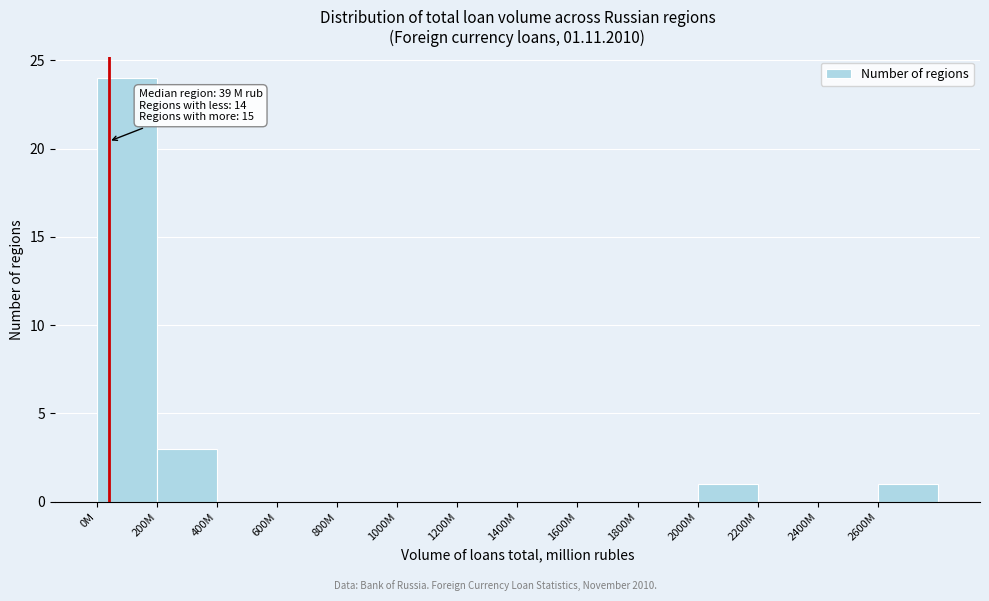

Reading right to left, what are all the values shown in this chart?

2600M=1	2400M=0	2200M=0	2000M=1	1800M=0	1600M=0	1400M=0	1200M=0	1000M=0	800M=0	600M=0	400M=0	200M=3	0M=24